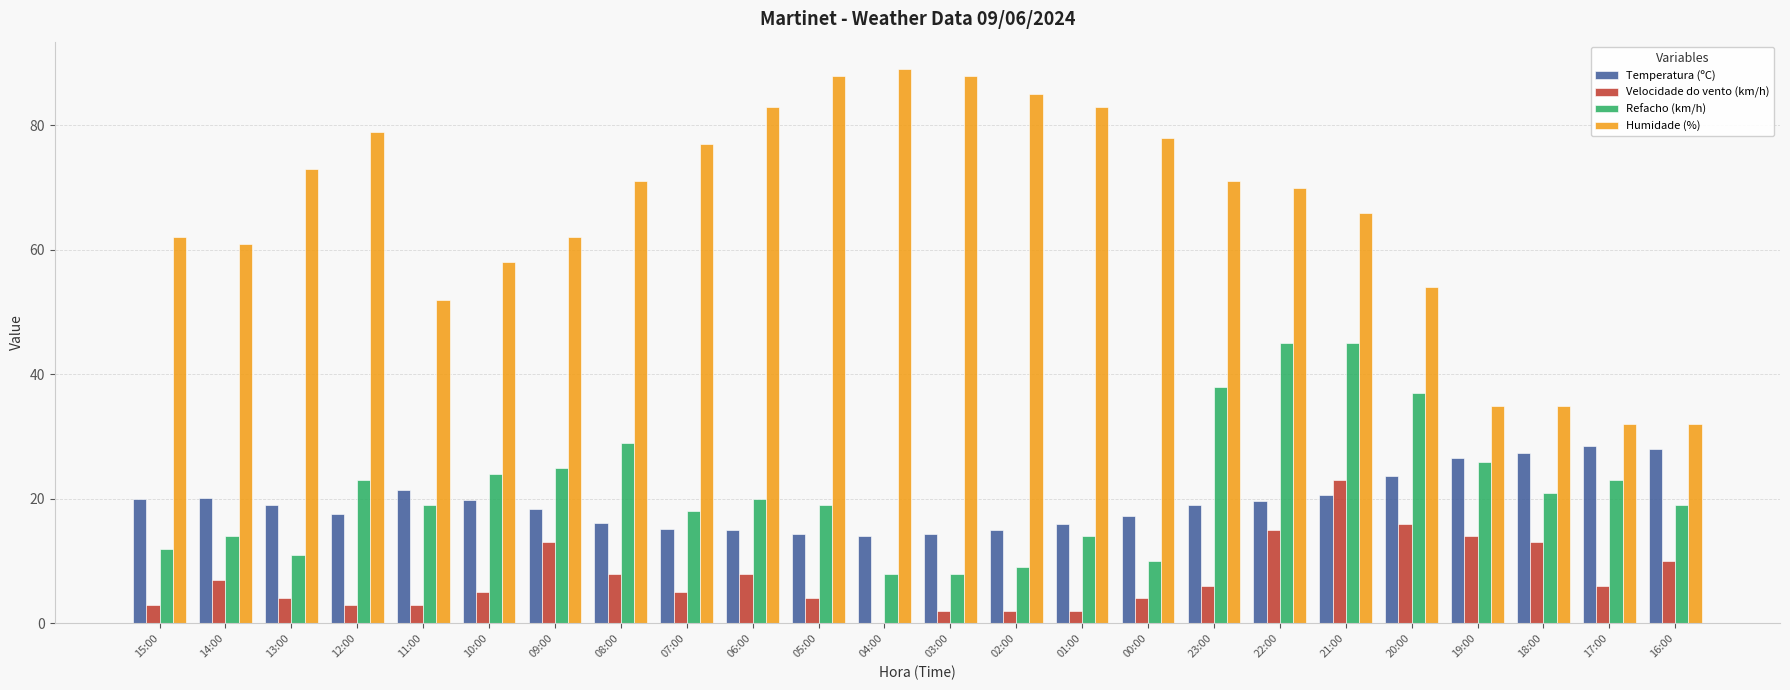

What is the total value across all series at 17:00?

89.5